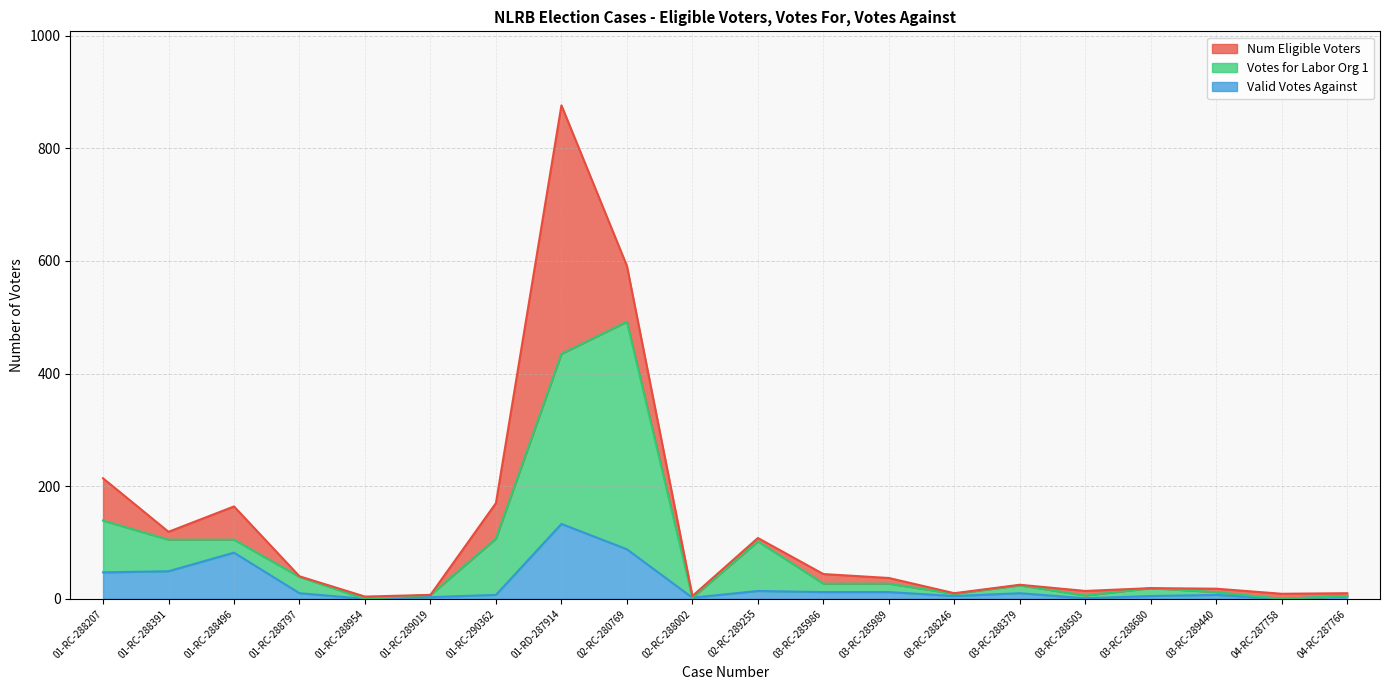

What are all the series names shown in the legend?

Num Eligible Voters, Votes for Labor Org 1, Valid Votes Against